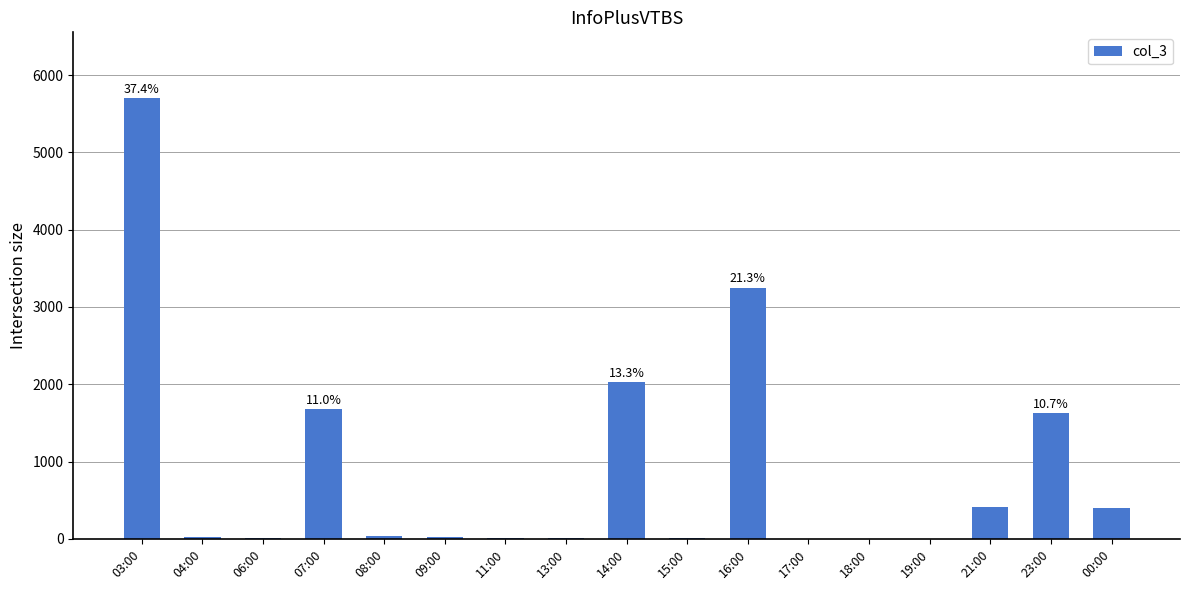

At which label is the value closest to 2850?

16:00